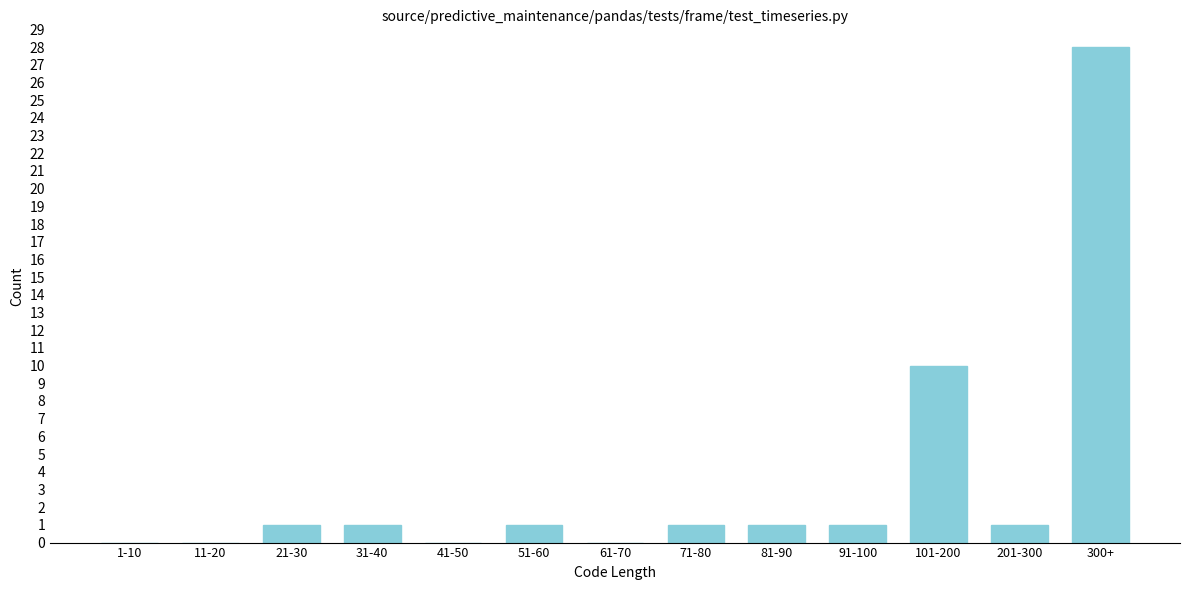

Reading left to right, what are all the values shown in this chart?

1-10=0	11-20=0	21-30=1	31-40=1	41-50=0	51-60=1	61-70=0	71-80=1	81-90=1	91-100=1	101-200=10	201-300=1	300+=28